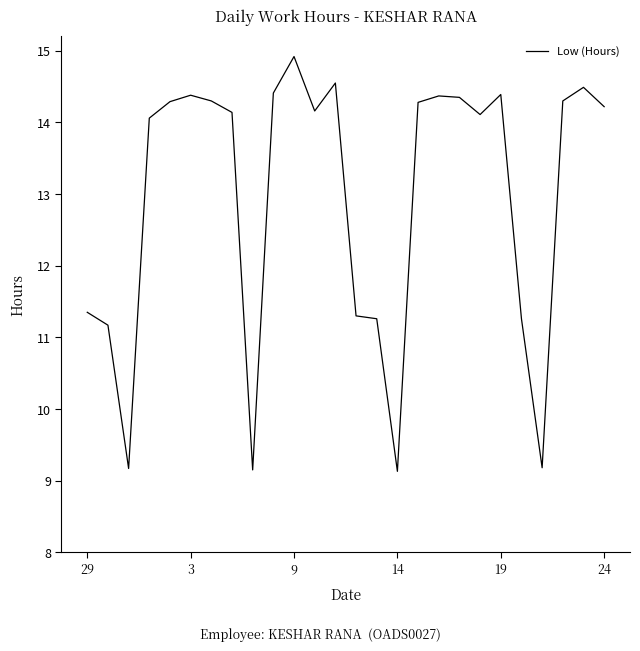

What is the greatest value displayed?

14.9